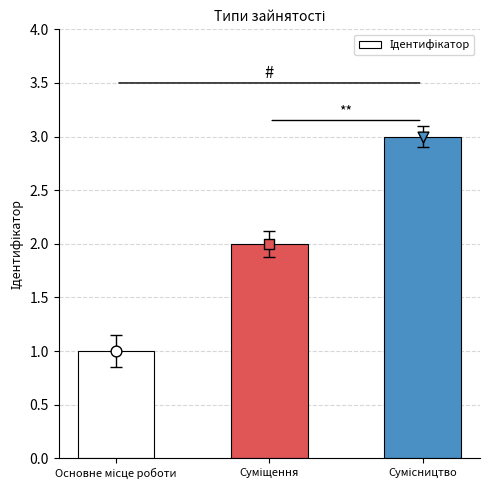

Between Сумісництво and Основне місце роботи, which is larger?

Сумісництво